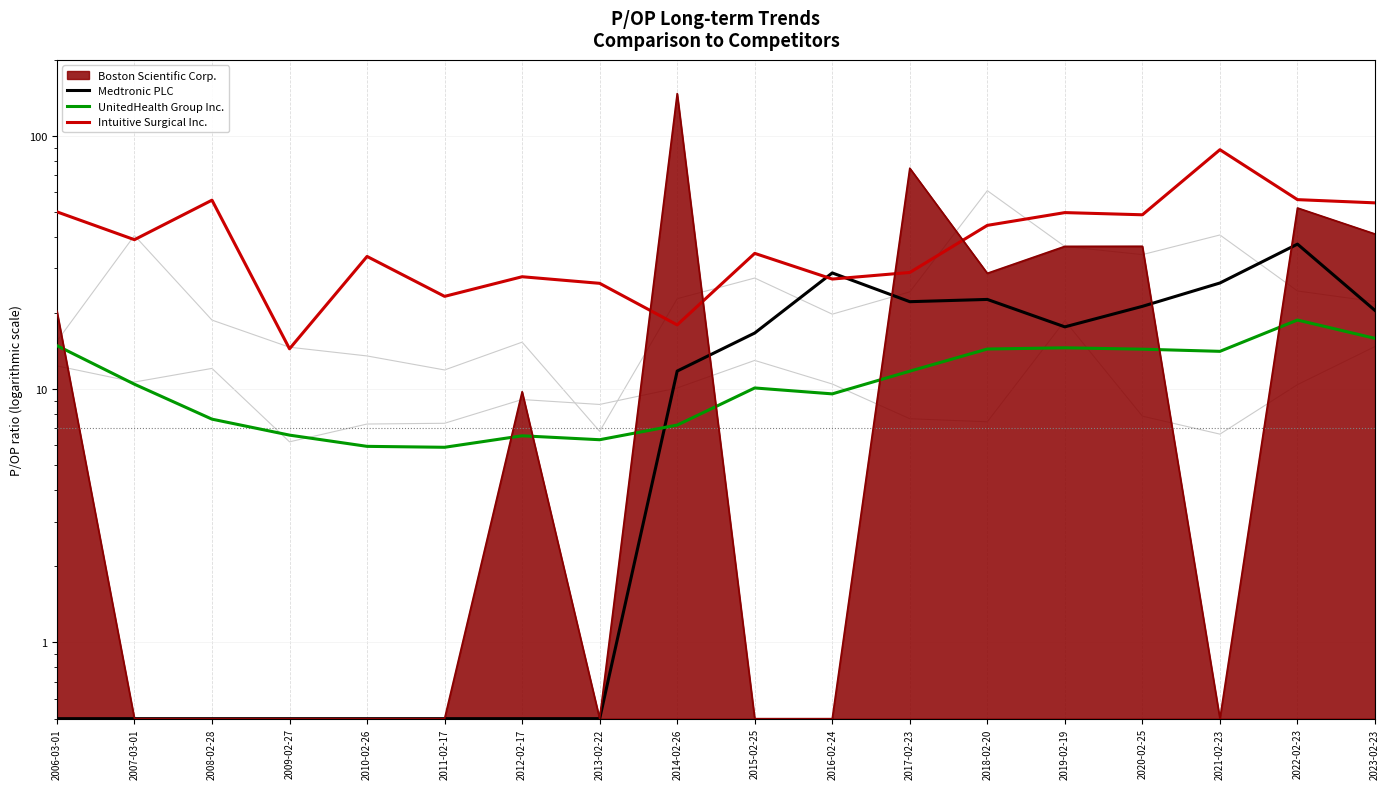

Does the chart display data point markers on the line(s)?

No